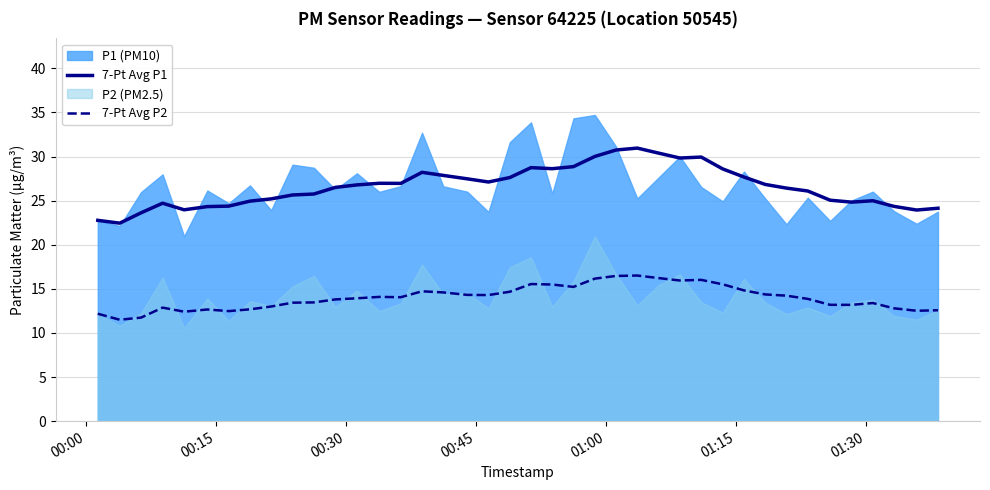

True or false: 7-Pt Avg P2 and 7-Pt Avg P1 cross at least once.

False